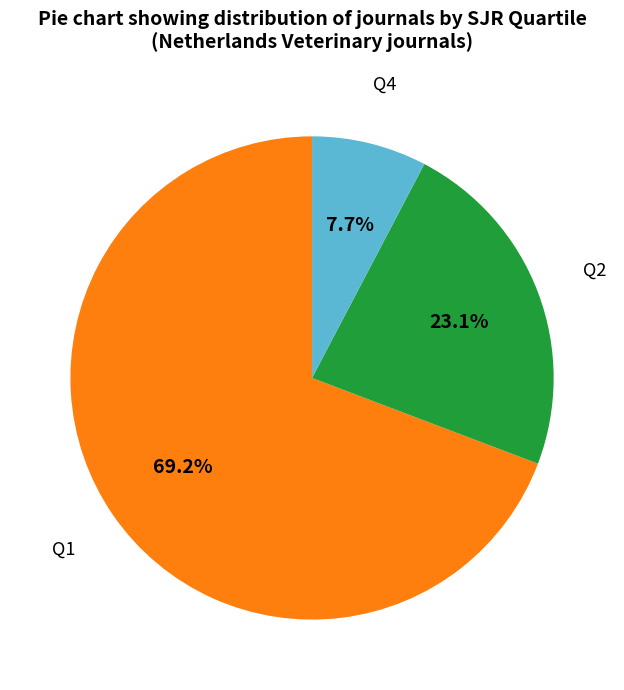

Is there any slice that represents more than half of the pie?

Yes